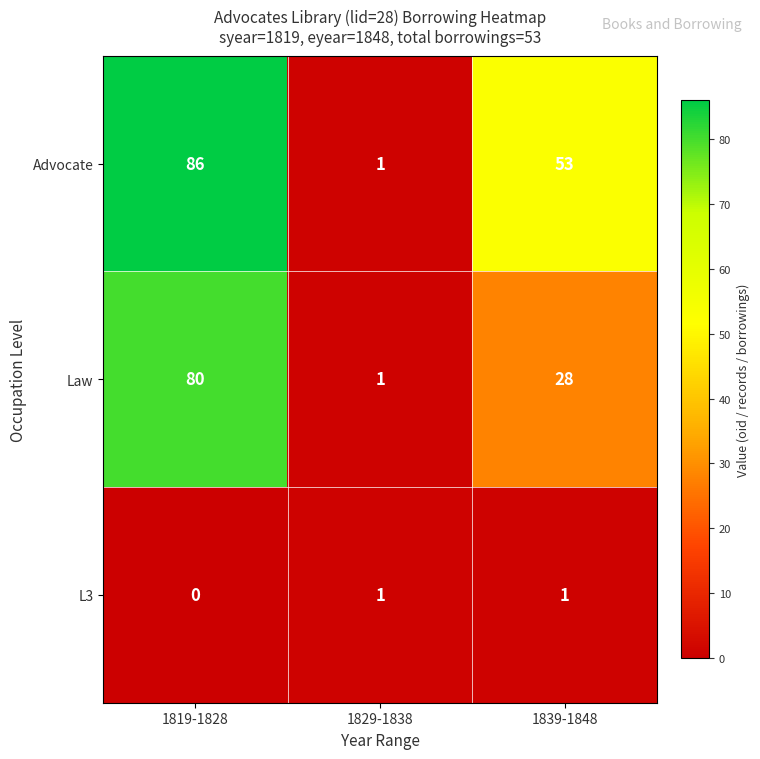

Which series has the largest total across all categories?

Advocate